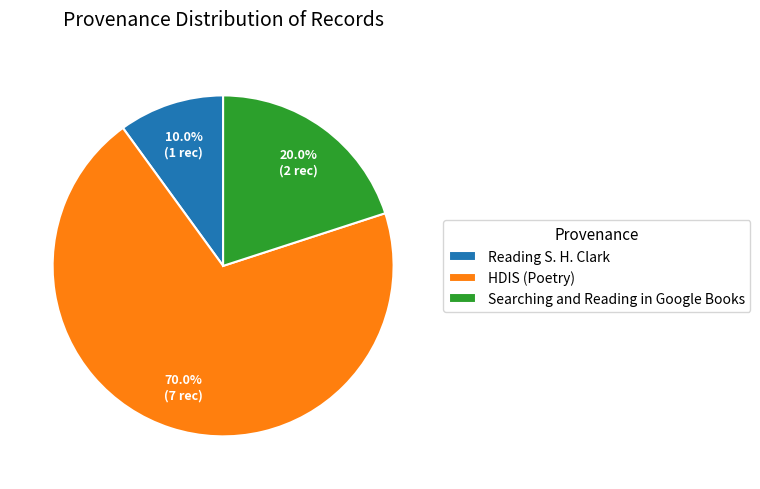

What is the majority slice?

HDIS (Poetry)